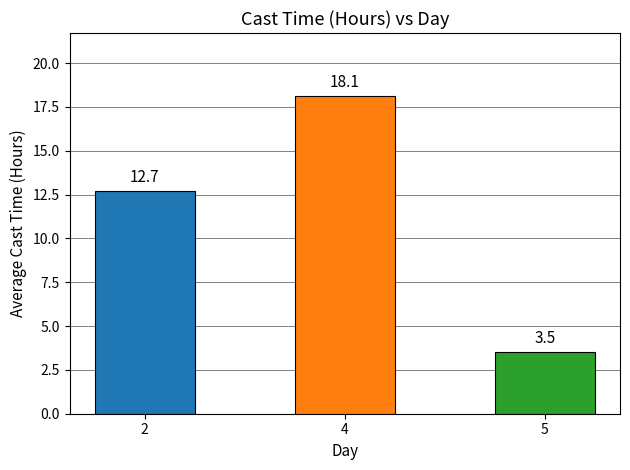

What is the value of the 3rd bar from the left?

3.5